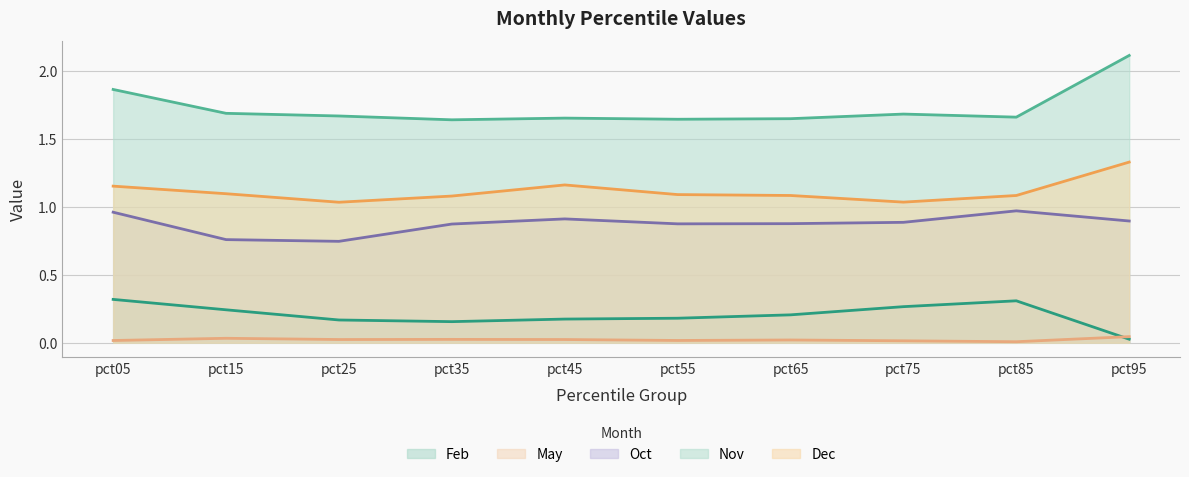

What is the sum of all Oct values?

8.8